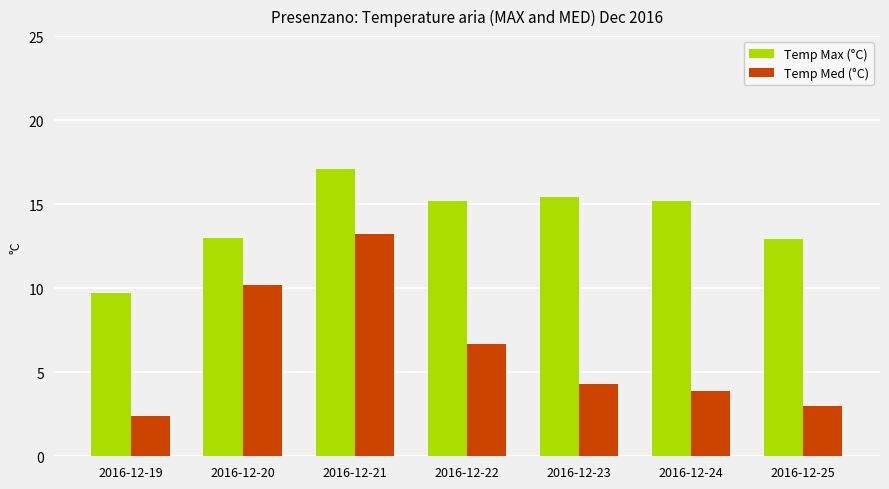

The value of Temp Med (°C) at 2016-12-21 is 13.2. True or false?

True